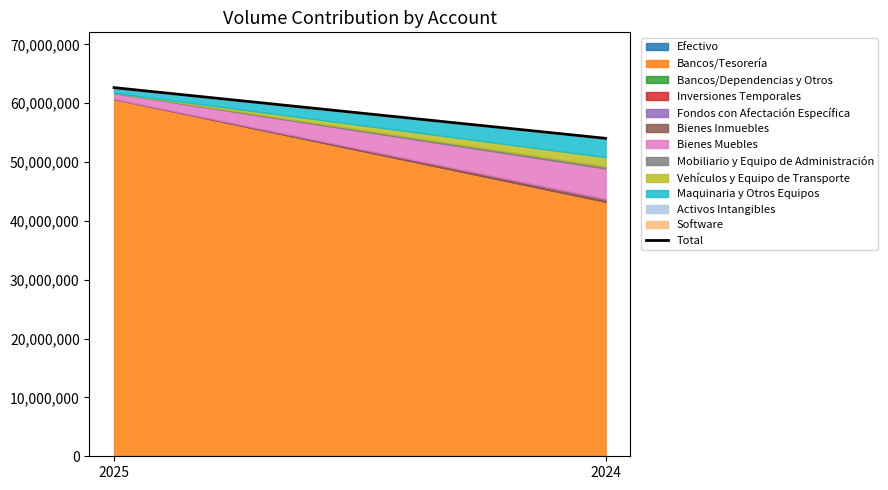

What is the change in value from 2025 to 2024?

-8616768.6